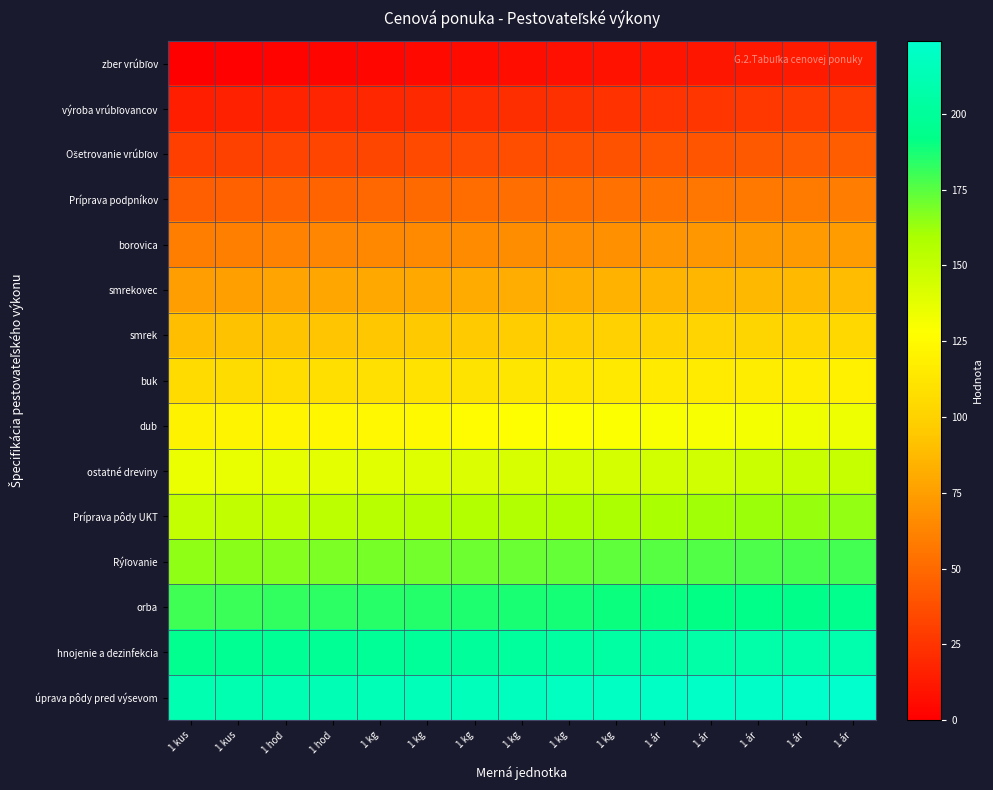

Between 1 hod and 1 kg, which series saw the biggest shift?

zber vrúbľov